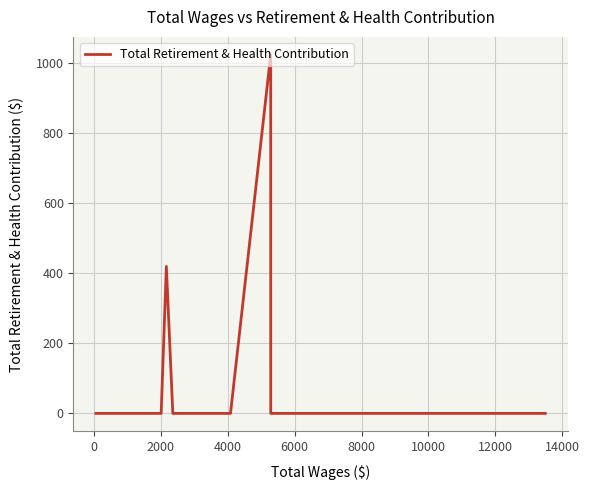

What is the maximum value shown in the chart?

1022